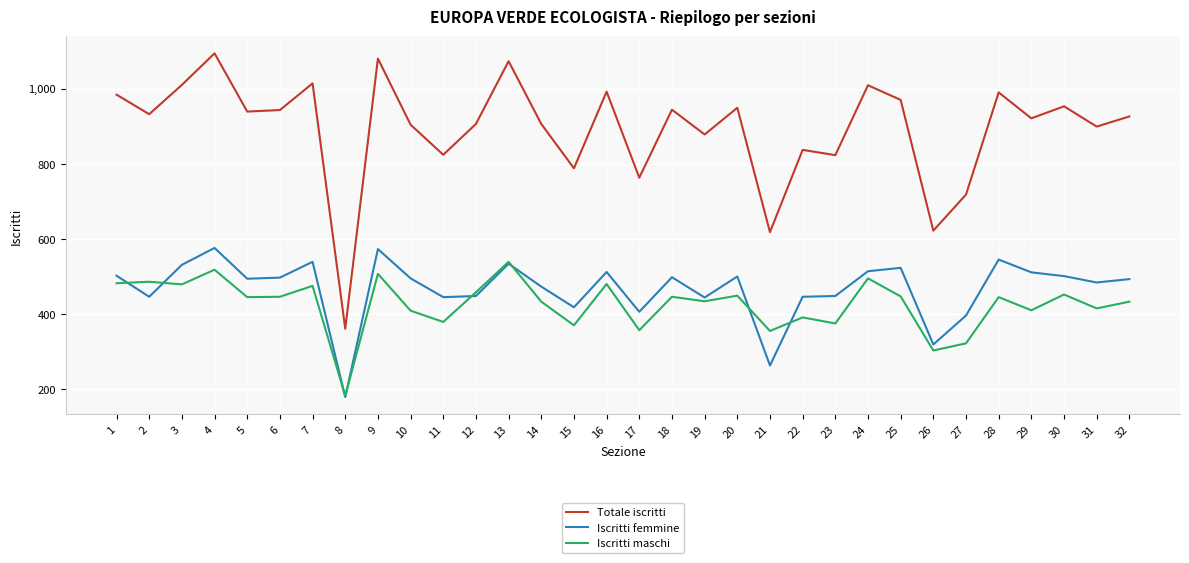

The value of Iscritti femmine at 32 is 874. True or false?

False